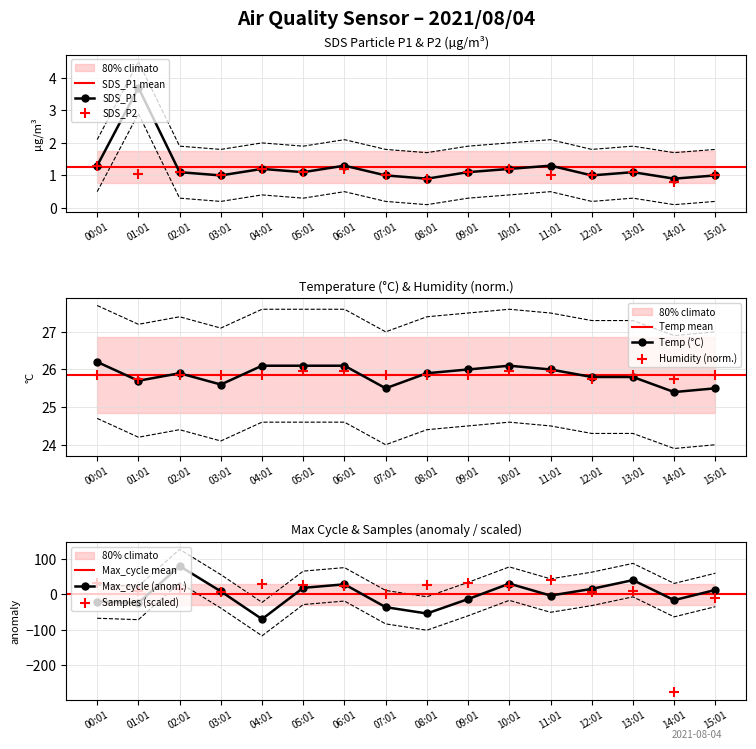

Which series reaches the maximum Y coordinate?

Max_cycle